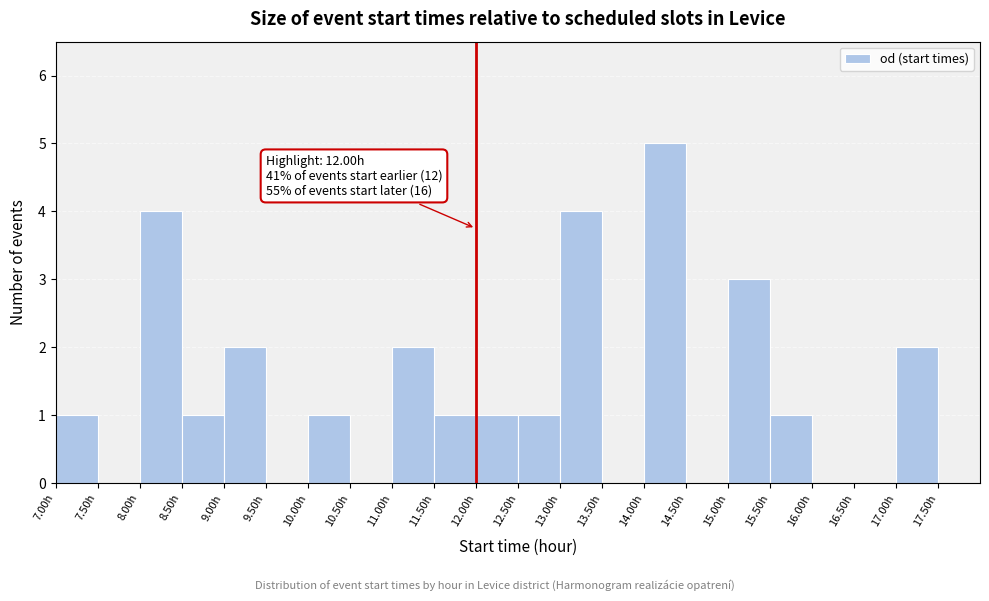

Over which range of the x-axis is the bar tallest?

14.0 to 14.5